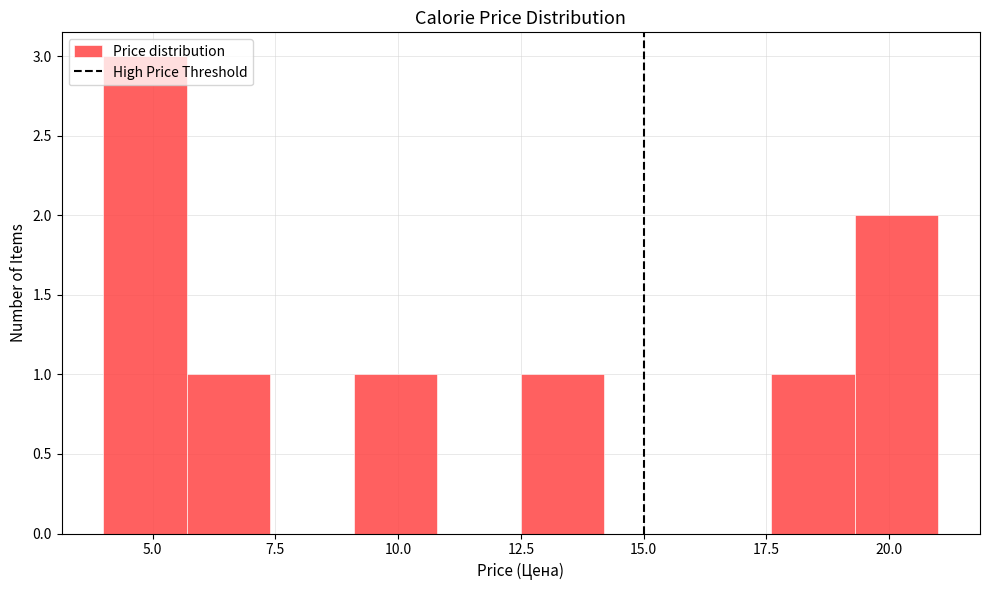

Around what value on the x-axis is the tallest bar? Give the approximate position of its centre, as read against the axis.

5.0